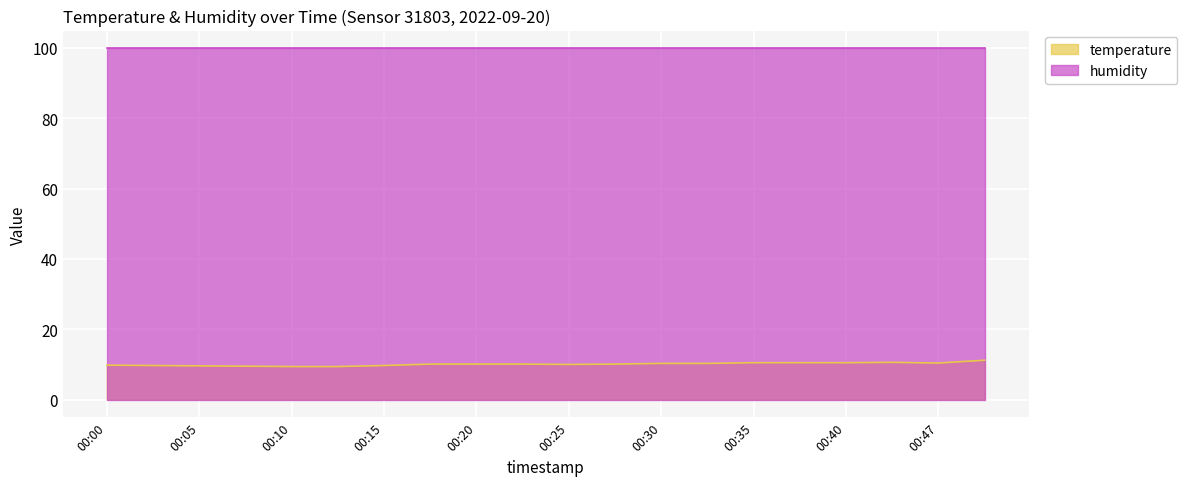

What is the sum of the values at 00:15 and 00:35?

20.2